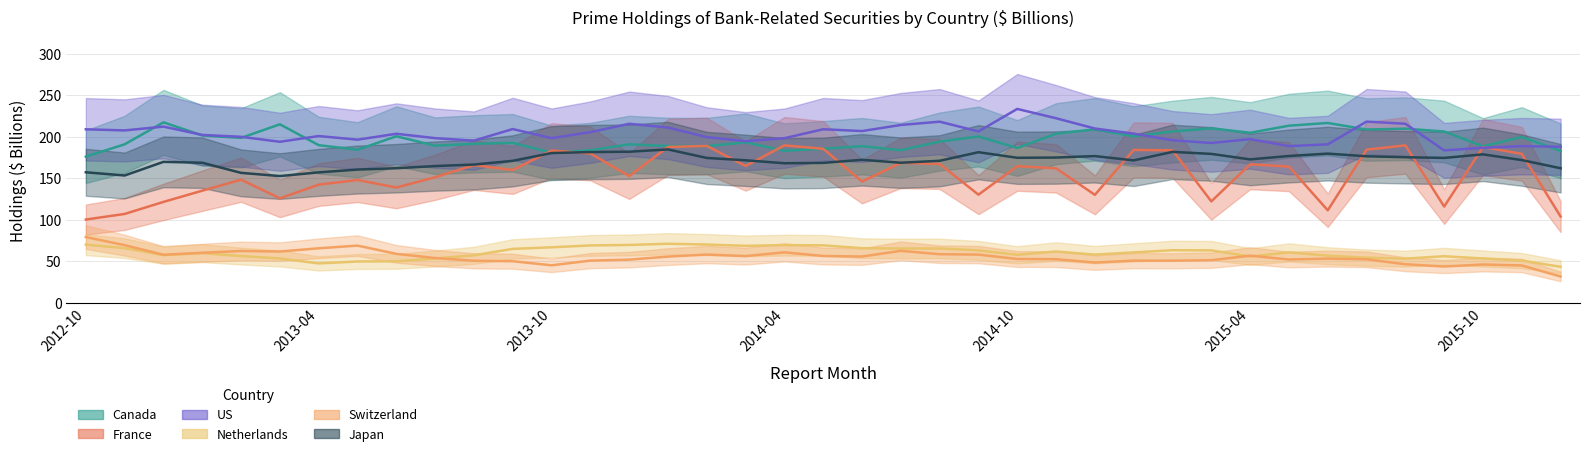

The Netherlands series shows 90.6 at 2013-08. True or false?

False